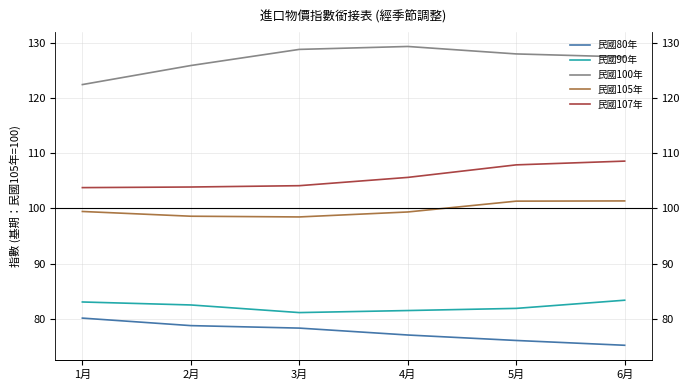

Which has a higher value, 5月 or 6月?

5月